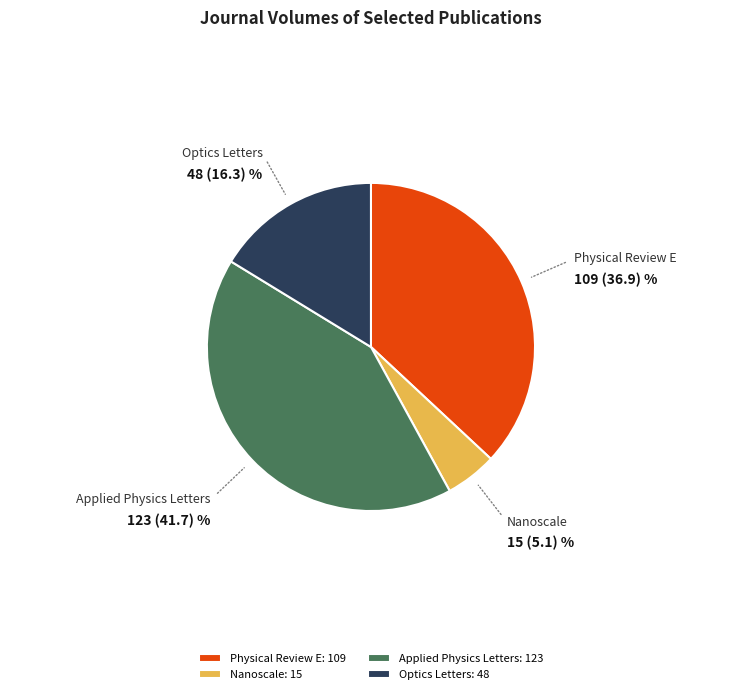

Does Nanoscale account for over 50% of the chart?

No